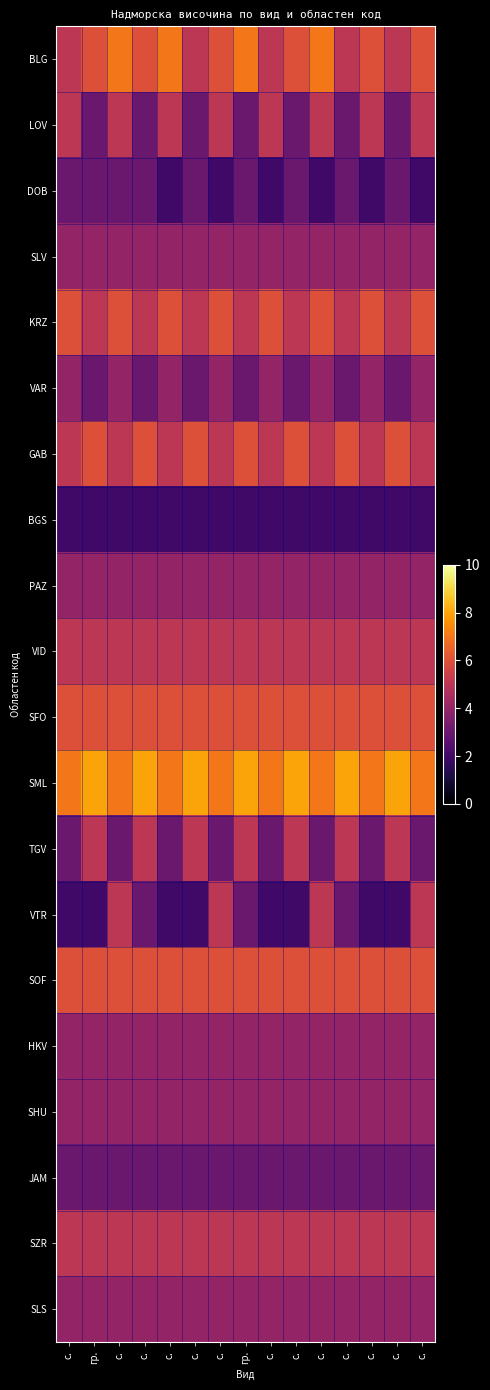

What is the minimum value shown in the chart?

2